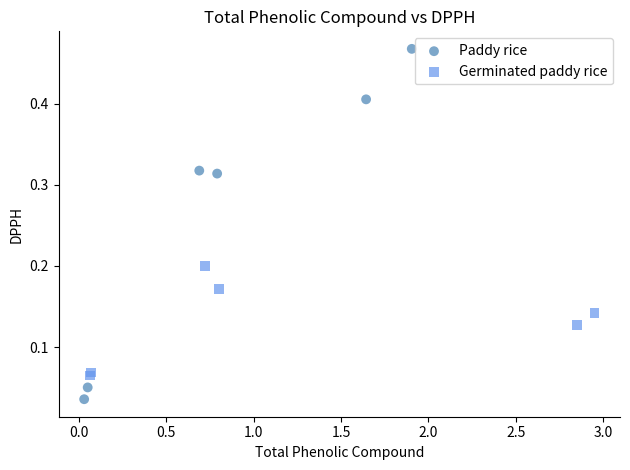

Which series contains the lowest Y value?

Paddy rice